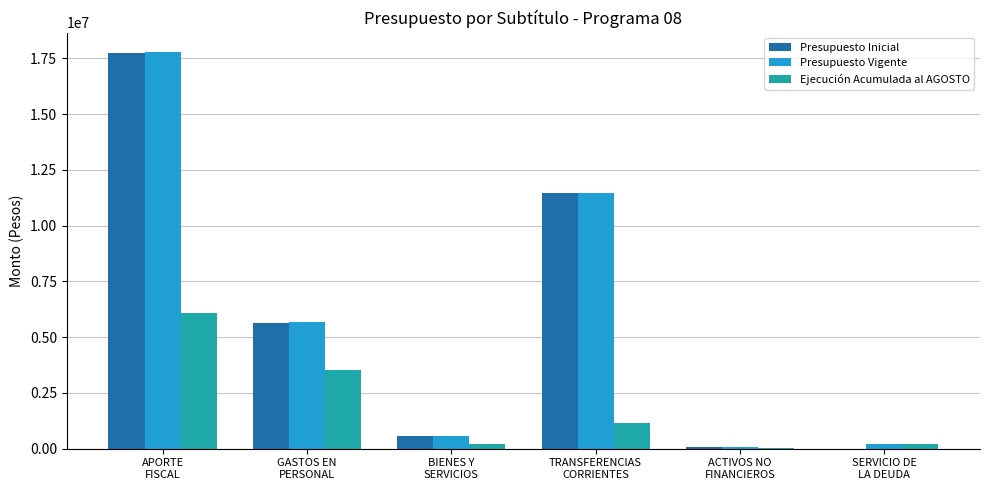

What is the sum of all Presupuesto Inicial values?

35426150